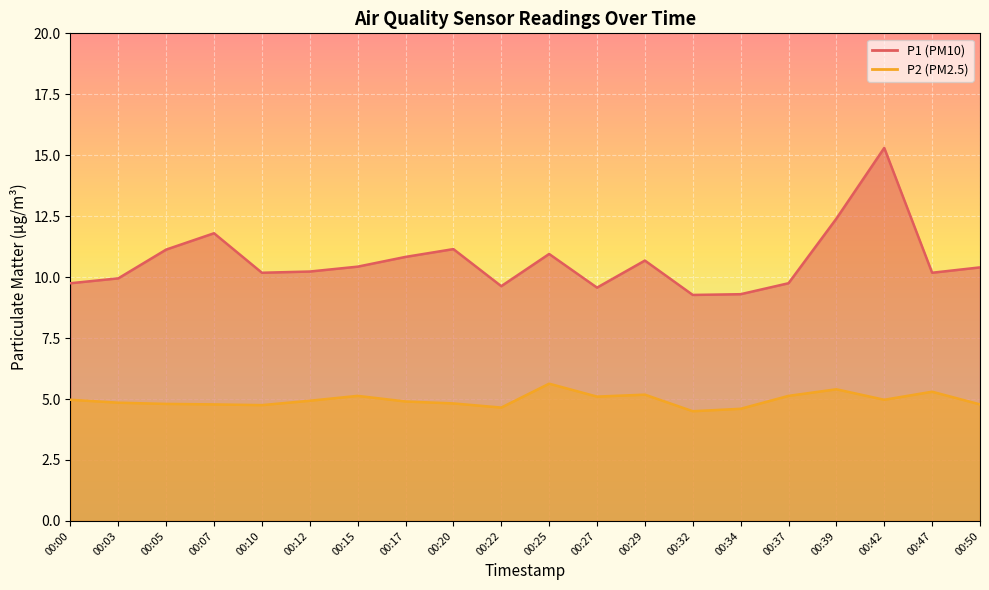

Reading left to right, transcribe all the data shown in this chart.

P1: 00:00=9.8	00:03=9.9	00:05=11.1	00:07=11.8	00:10=10.2	00:12=10.2	00:15=10.4	00:17=10.8	00:20=11.2	00:22=9.6	00:25=10.9	00:27=9.6	00:29=10.7	00:32=9.3	00:34=9.3	00:37=9.8	00:39=12.4	00:42=15.3	00:47=10.2	00:50=10.4
P2: 00:00=5.0	00:03=4.8	00:05=4.8	00:07=4.8	00:10=4.8	00:12=4.9	00:15=5.1	00:17=4.9	00:20=4.8	00:22=4.7	00:25=5.6	00:27=5.1	00:29=5.2	00:32=4.5	00:34=4.6	00:37=5.1	00:39=5.4	00:42=5.0	00:47=5.3	00:50=4.8